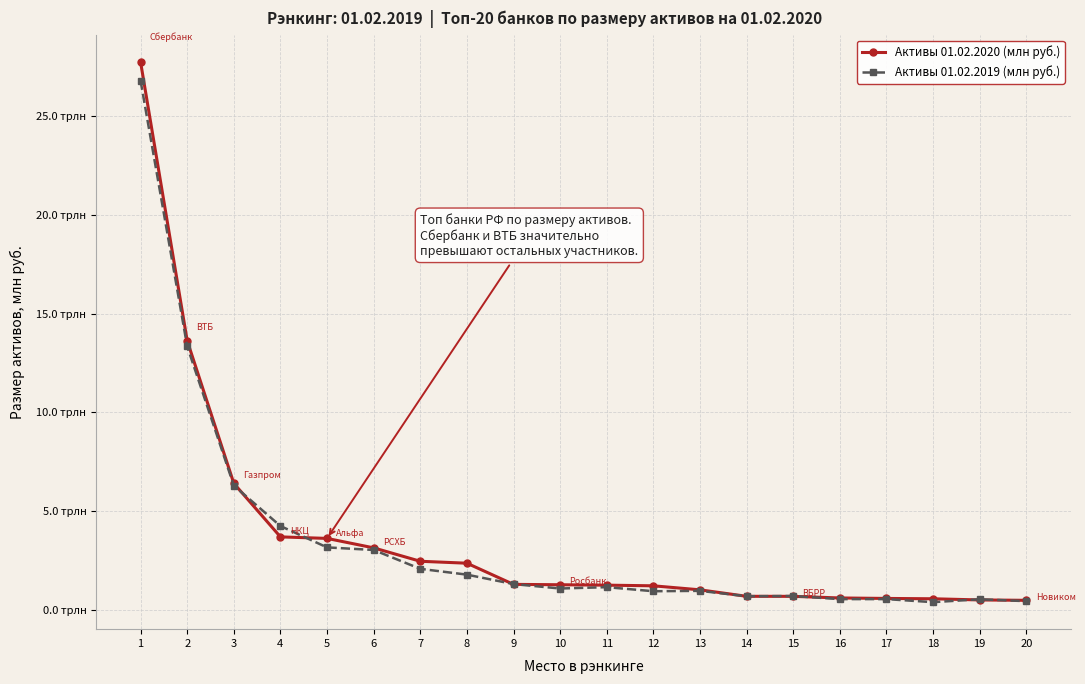

Does the chart have visible grid lines?

Yes